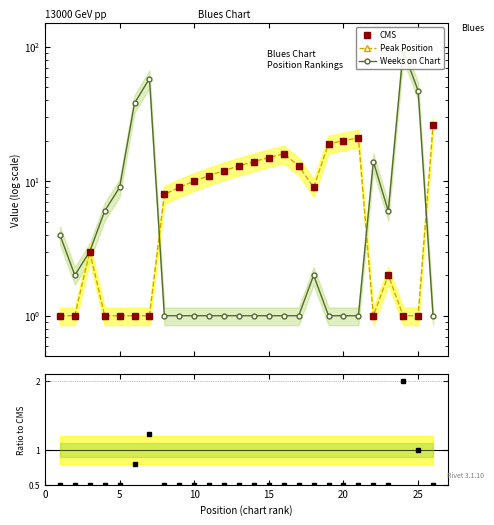

What is the sum of all Ratio to CMS values?

16.0